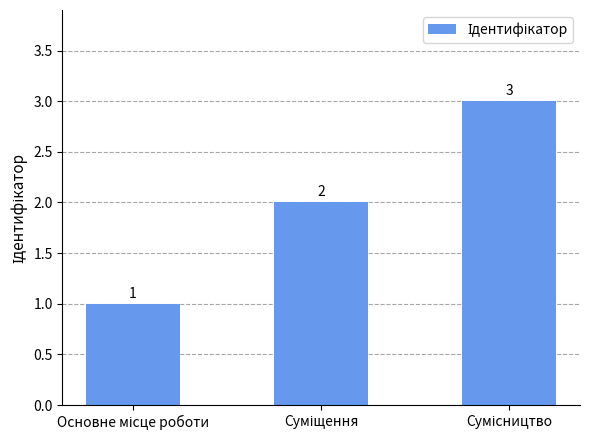

What is the sum of all values?

6